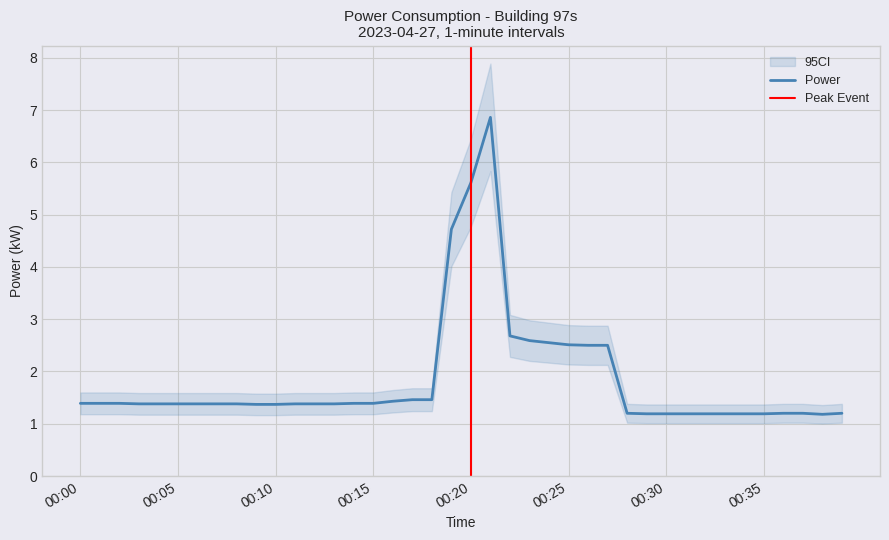

What is the sum of all values?

73.3